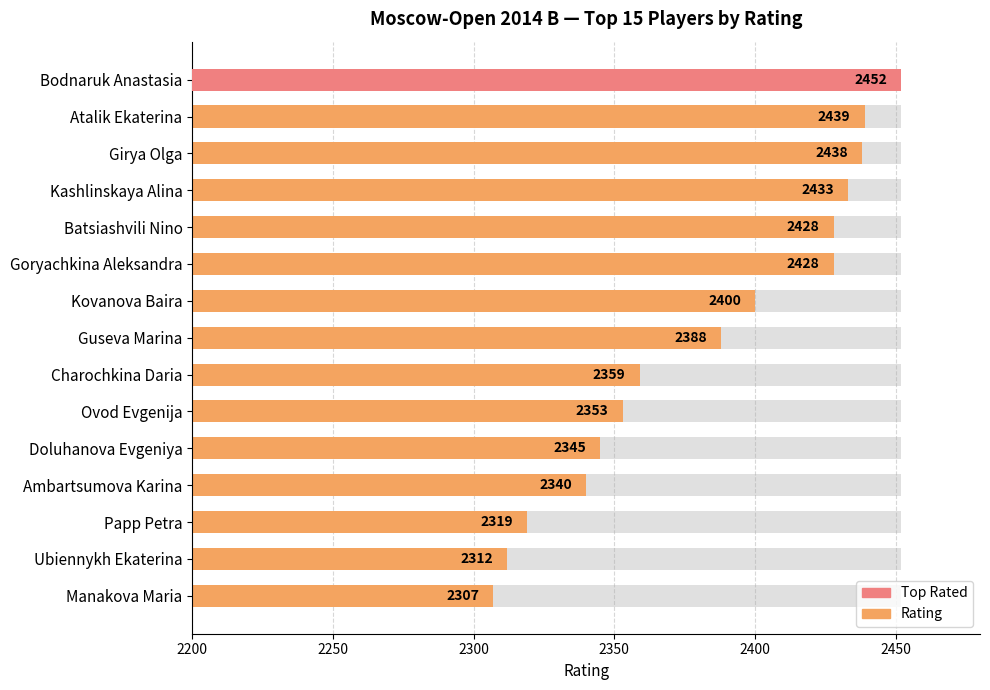

What position from the left is Bodnaruk Anastasia?

1